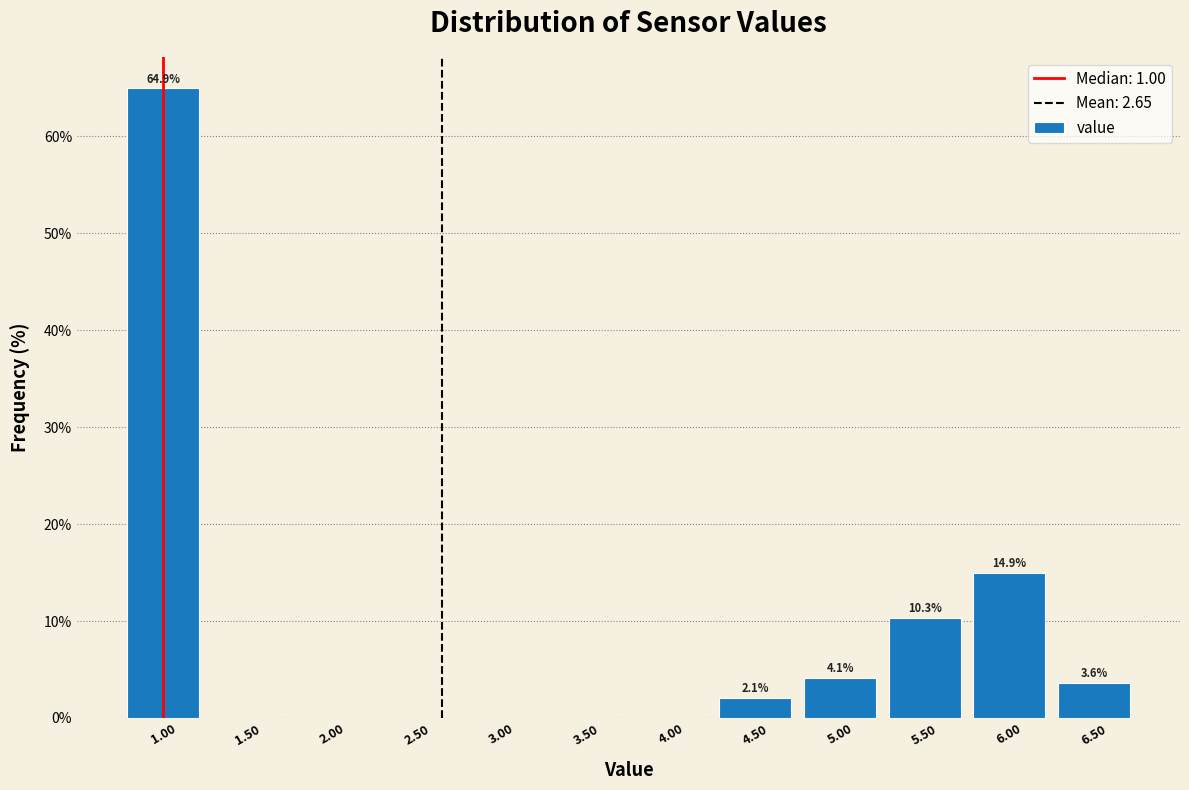

Over which range of the x-axis is the bar tallest?

0.75 to 1.25